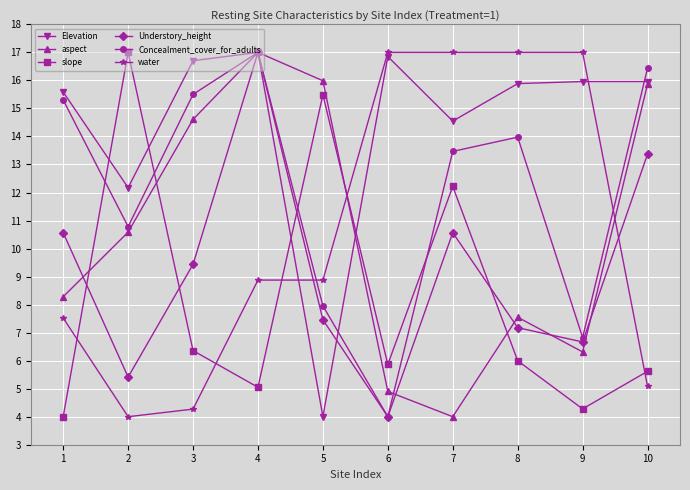

What are all the series names shown in the legend?

Elevation, aspect, slope, Understory_height, Concealment_cover_for_adults, water